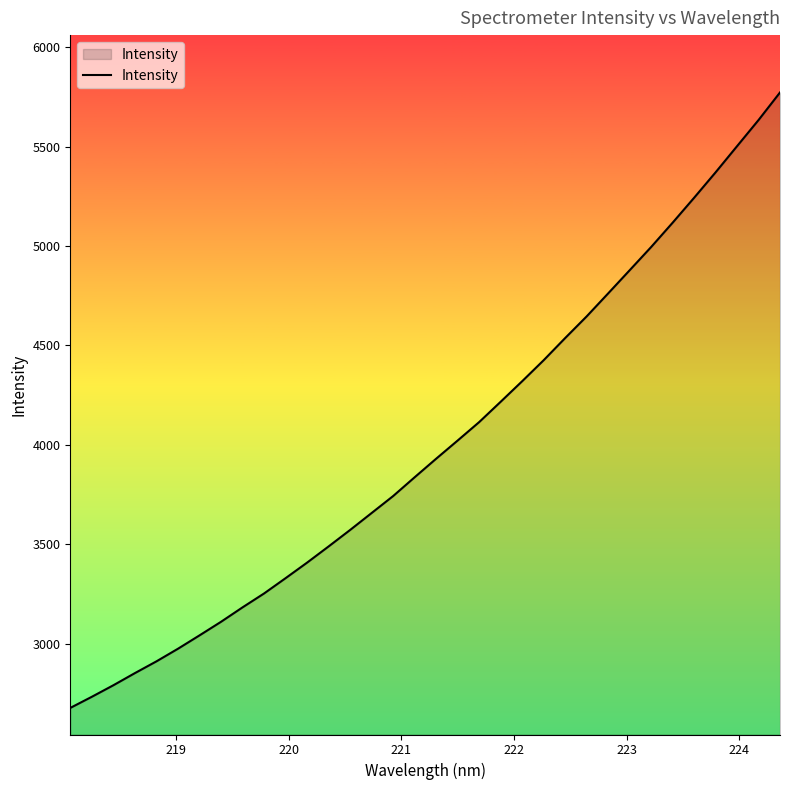

Does the chart display data point markers on the line(s)?

No